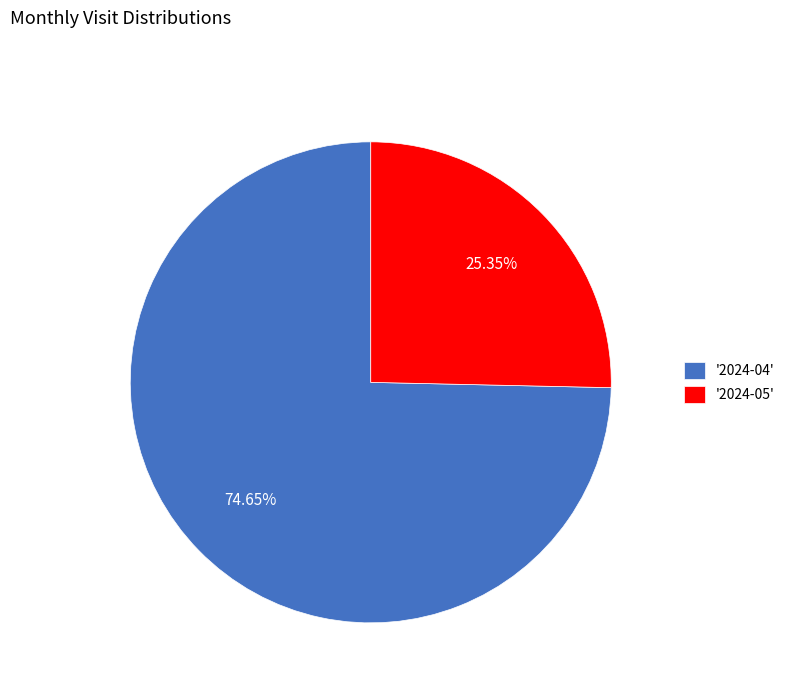

To the nearest percent, what is the difference between the largest and smallest slice percentages?

49%